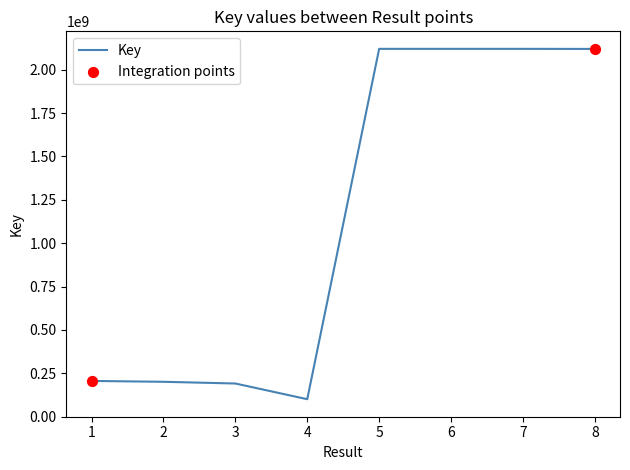

Approximately how many times larger is the value at 6 compared to 7?

1.0